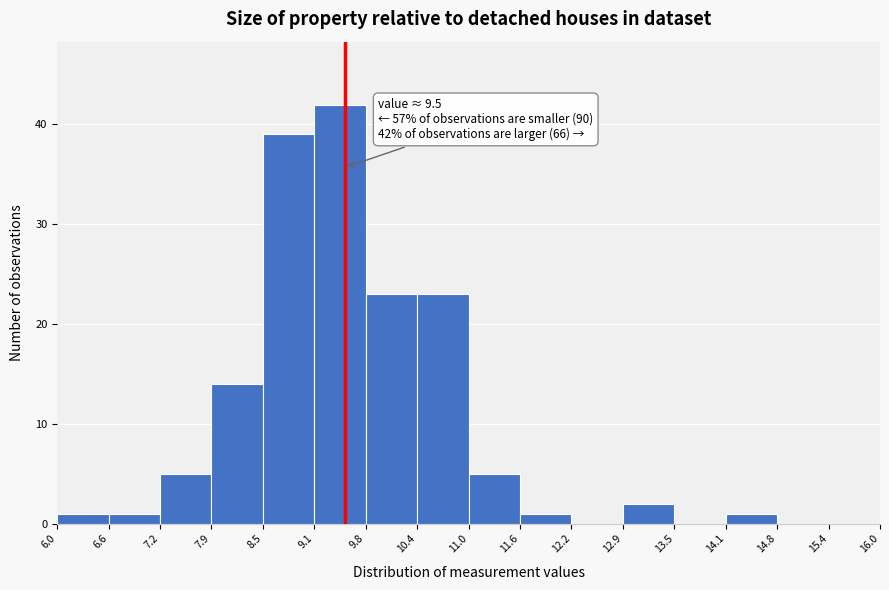

Over which range of the x-axis is the bar tallest?

9.1 to 9.8